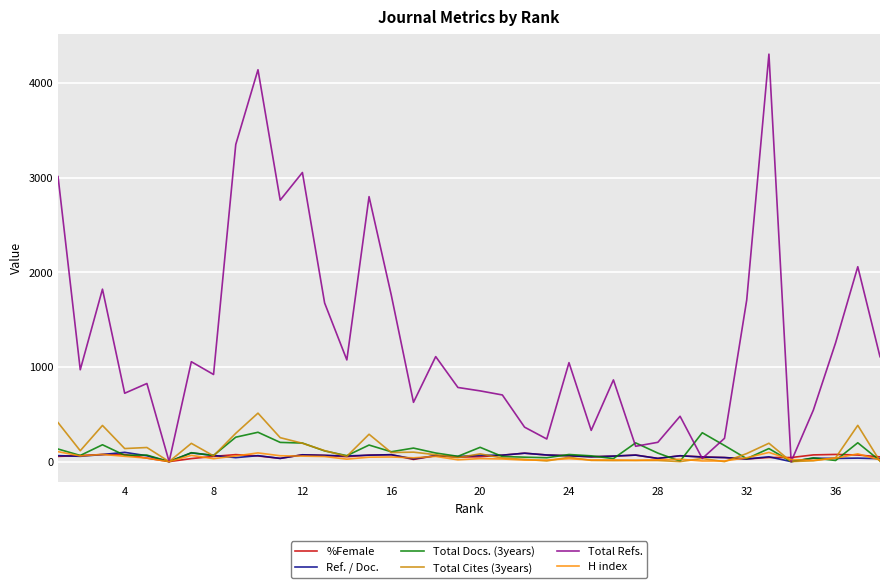

Which series has the largest total across all categories?

Total Refs.